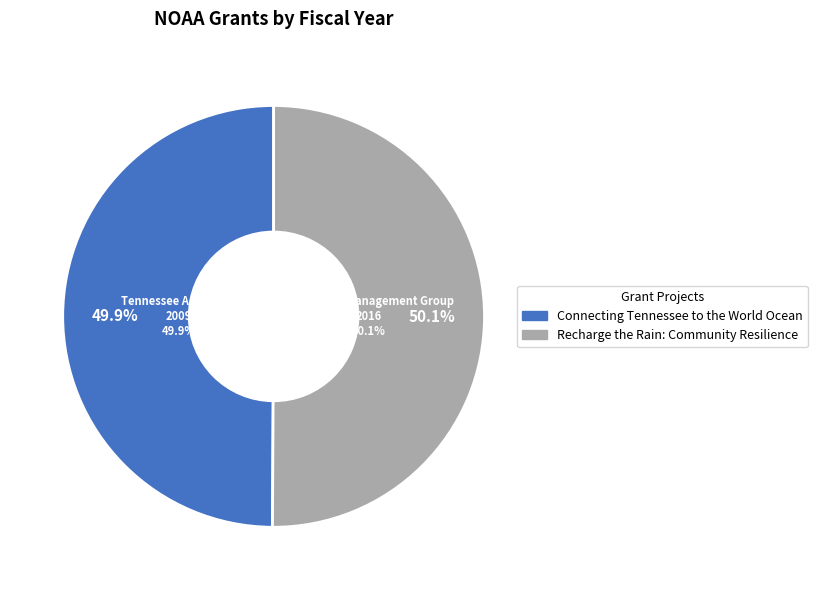

Rank the categories by value from lowest to highest.

Connecting Tennessee to the World Ocean, Recharge the Rain: Community Resilience